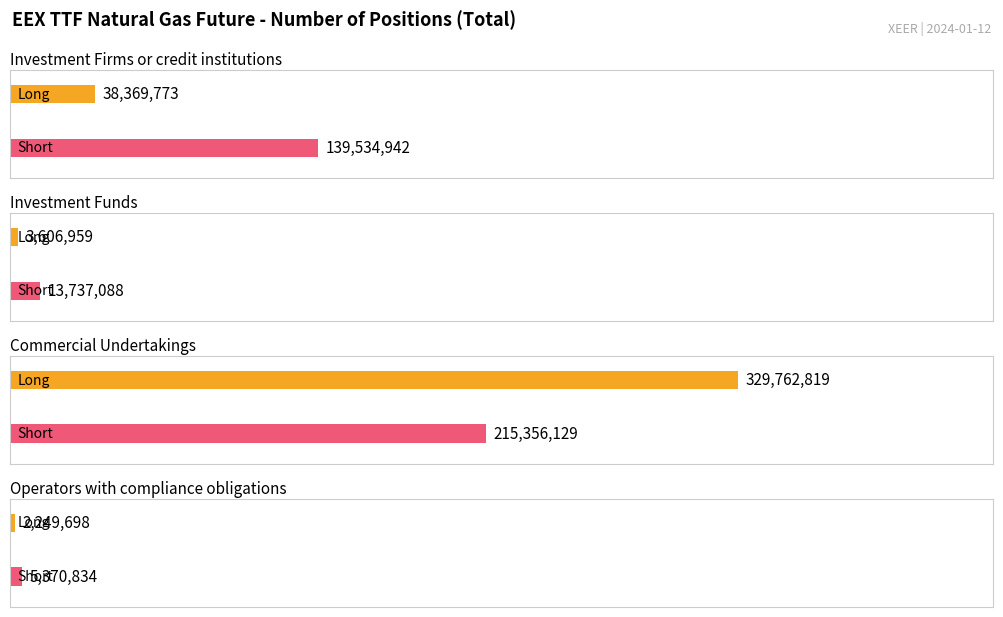

Which series has the widest spread of values?

Long